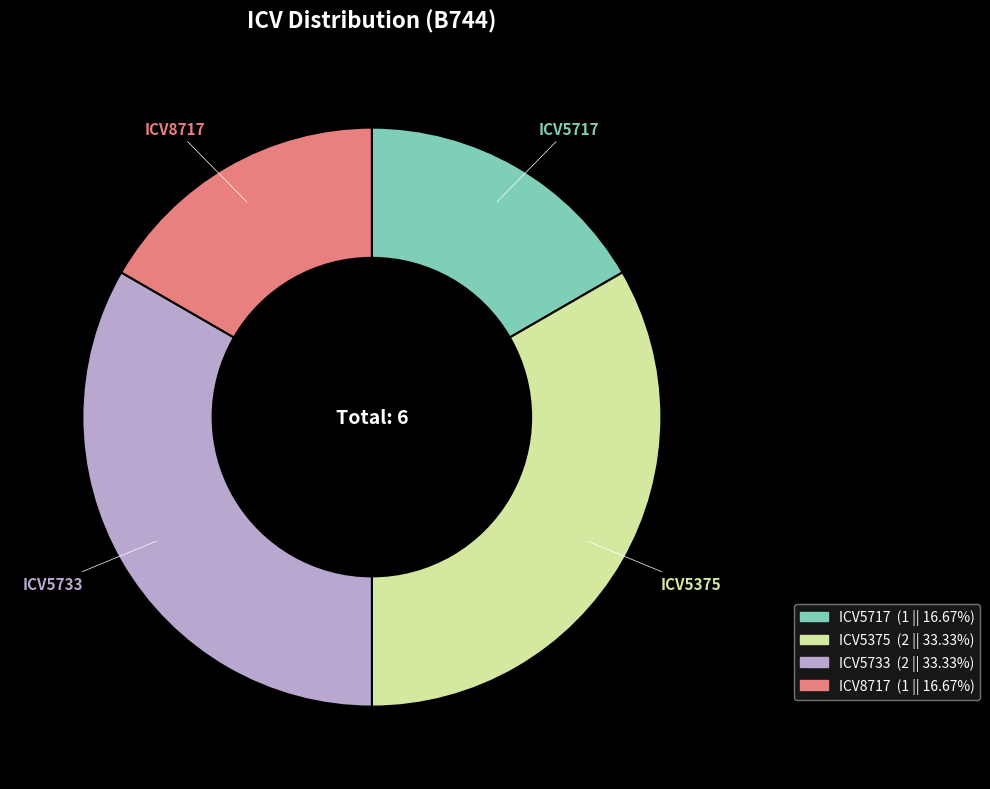

How many slices are in this pie chart?

4